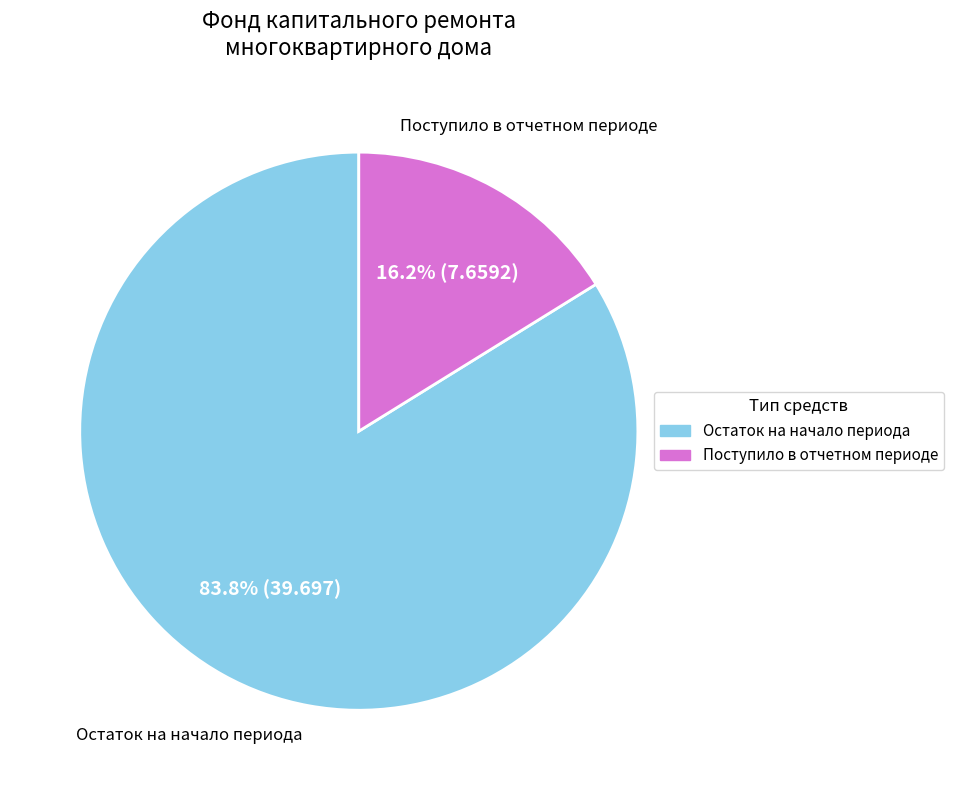

How many slices are in this pie chart?

2